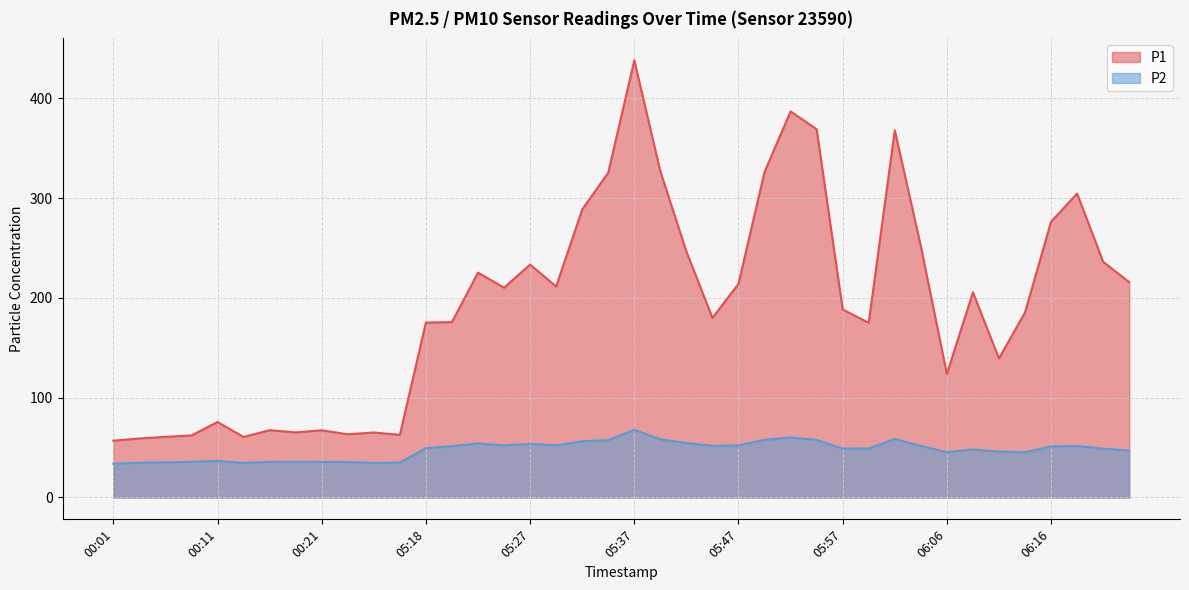

True or false: P1 and P2 cross at least once.

False